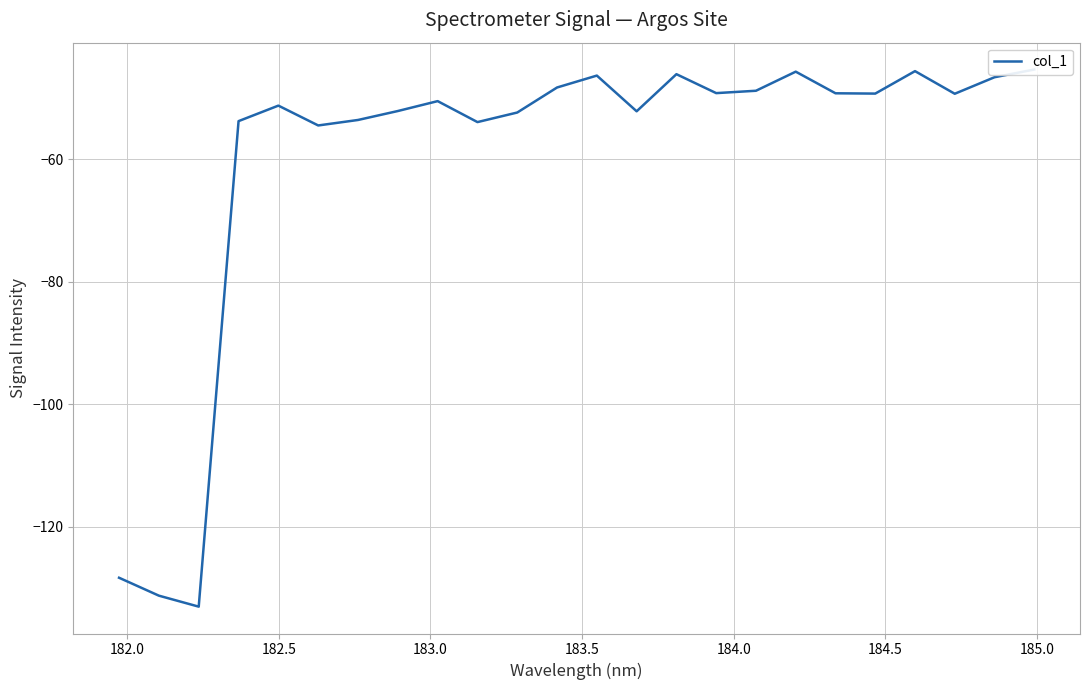

The chart shows a value of -82.4 at 22. True or false?

False